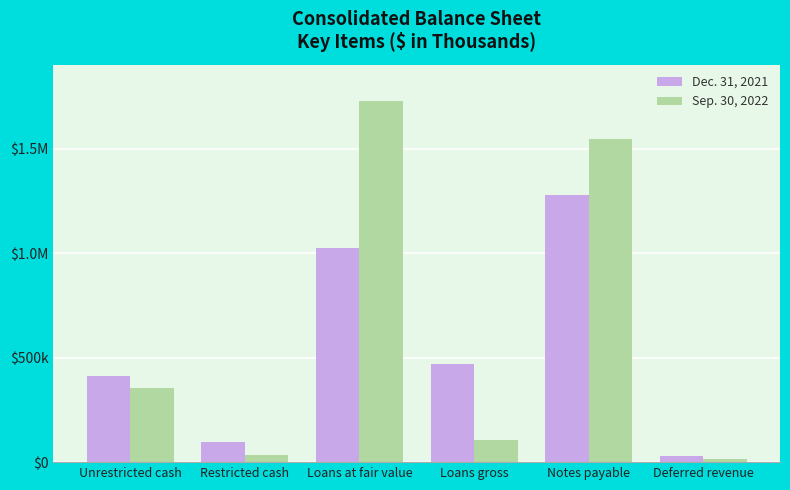

What are all the series names shown in the legend?

Dec. 31, 2021, Sep. 30, 2022